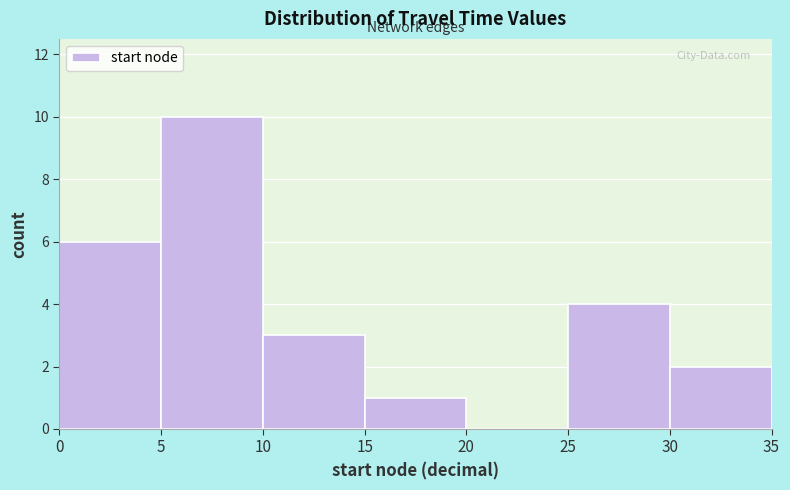

Over which range of the x-axis is the bar tallest?

5 to 10